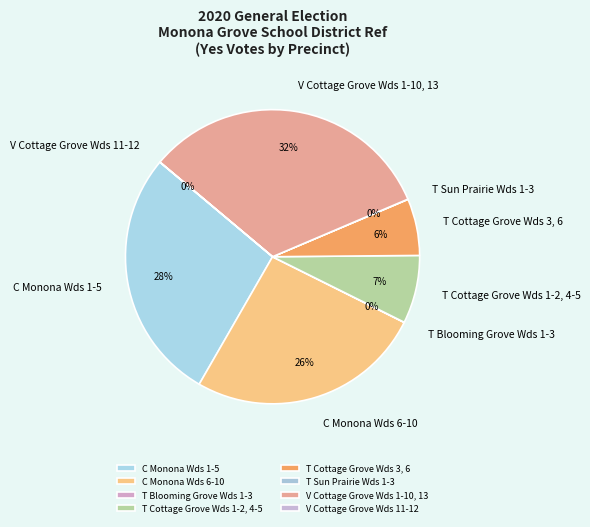

Which slice is the largest?

V Cottage Grove Wds 1-10, 13